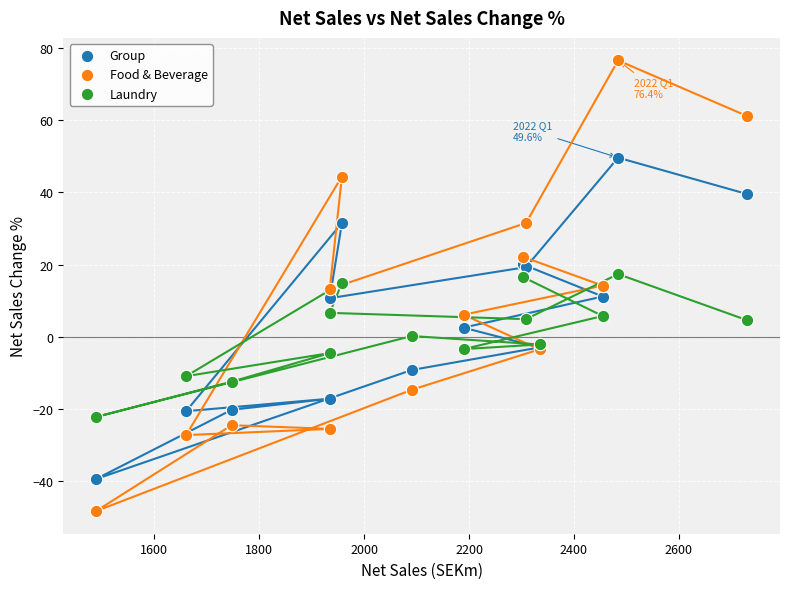

What are all the series names shown in the legend?

Group, Food & Beverage, Laundry